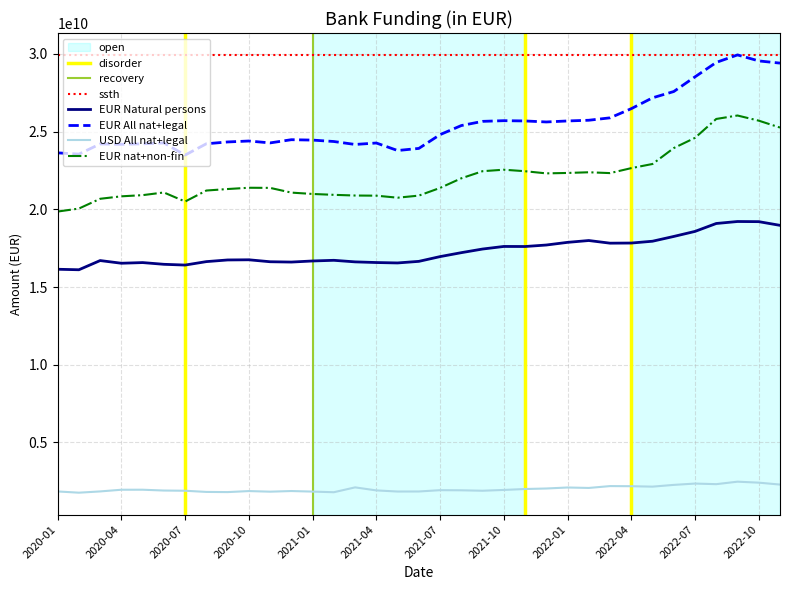

What is the smallest value displayed?

1763502571.0